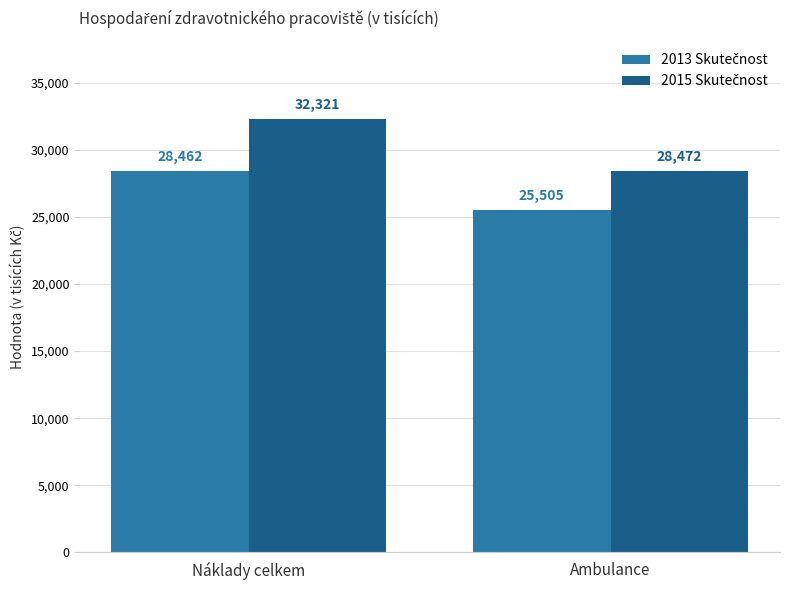

What is the greatest value displayed?

32320.8